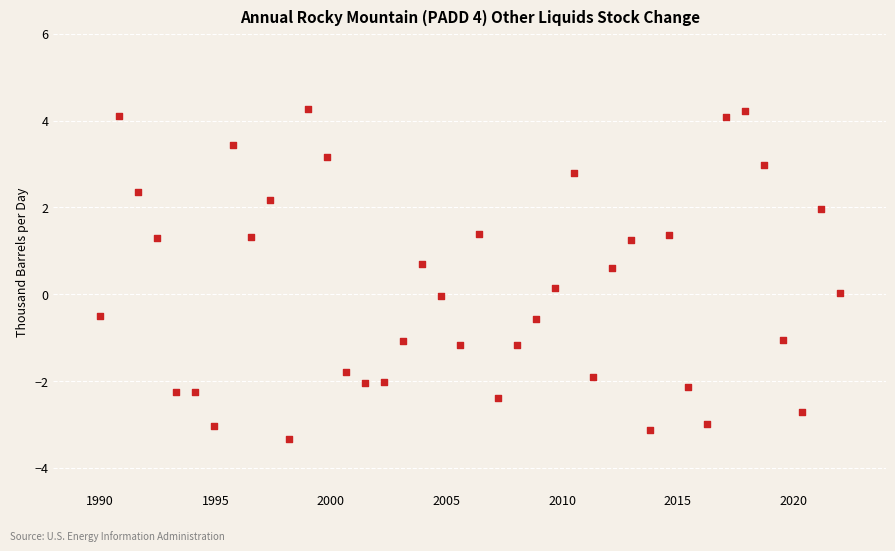

What is the range of Y values (max minus min)?

7.6